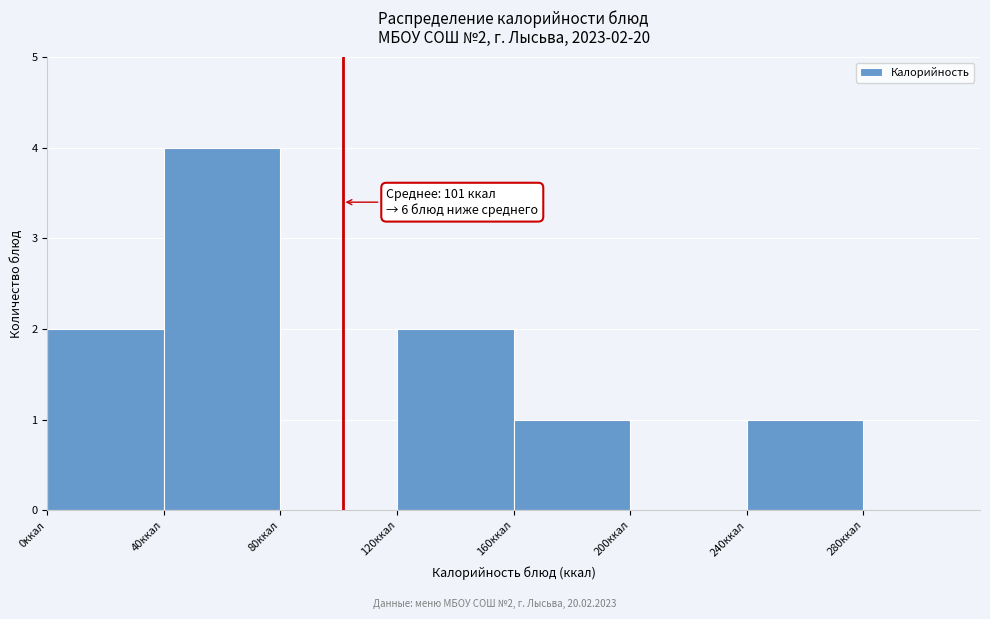

Which range on the x-axis has the tallest bar?

40 to 80